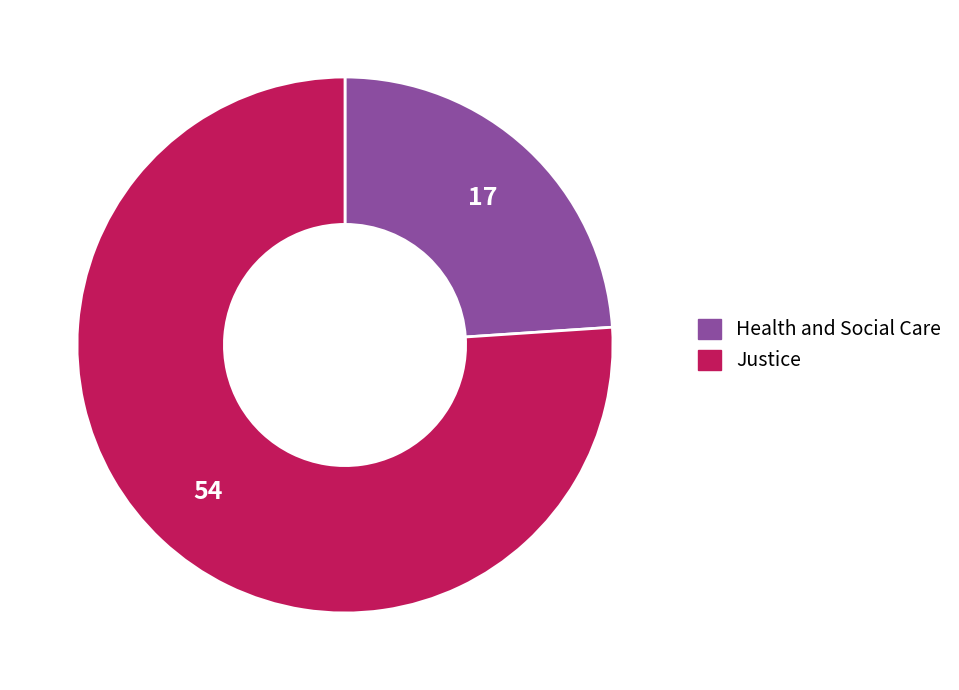

Between Health and Social Care and Justice, which is larger?

Justice